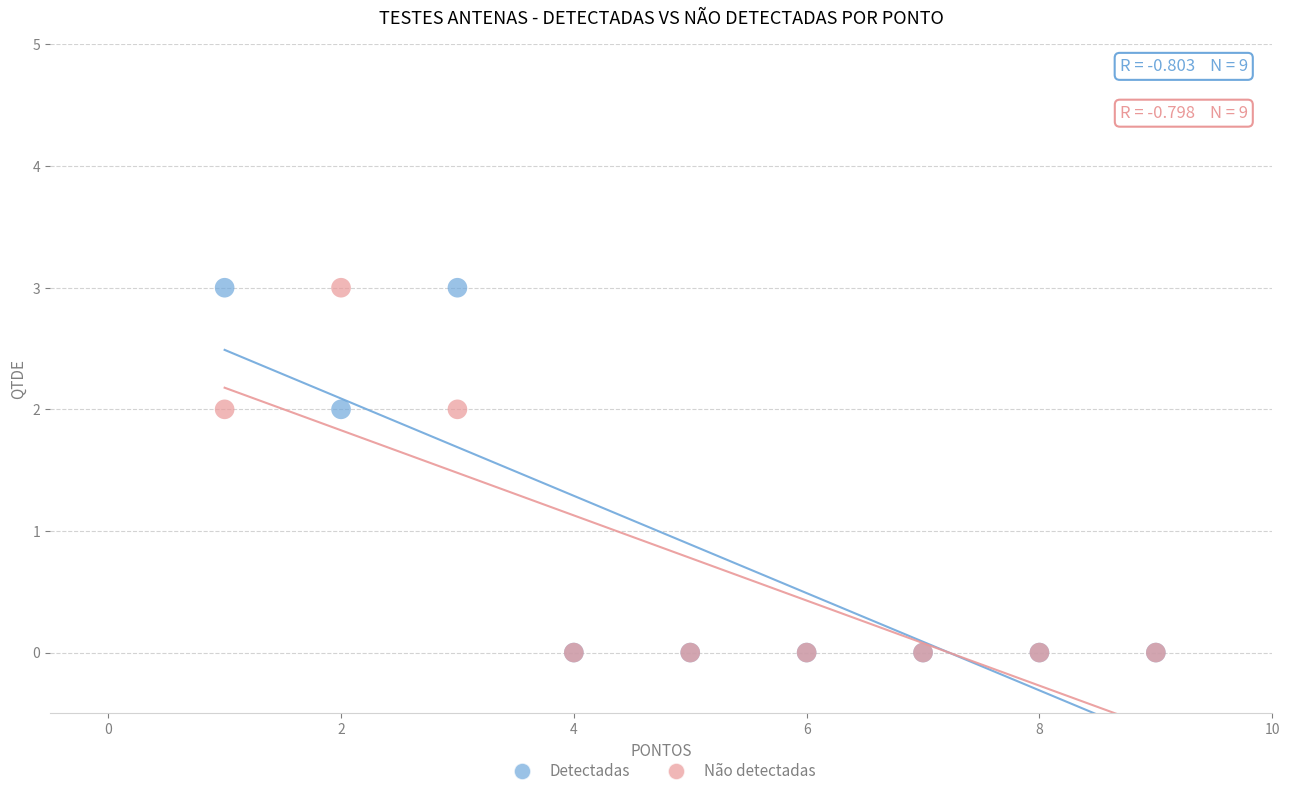

What are all the series names shown in the legend?

Detectadas, Não detectadas